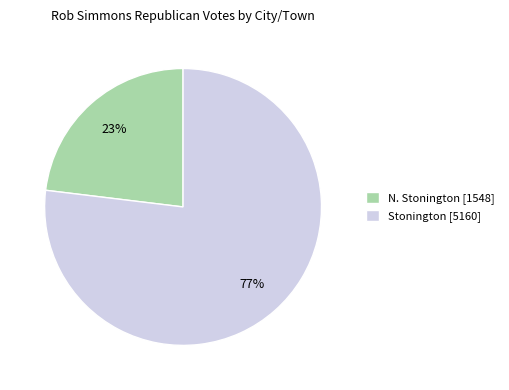

Is the sum of Stonington [5160] and N. Stonington [1548] greater than half?

Yes